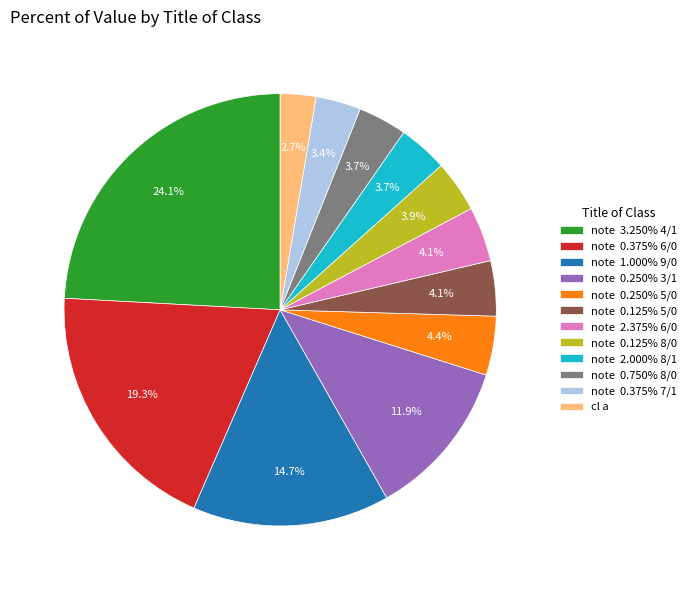

Which slice is the smallest?

cl a